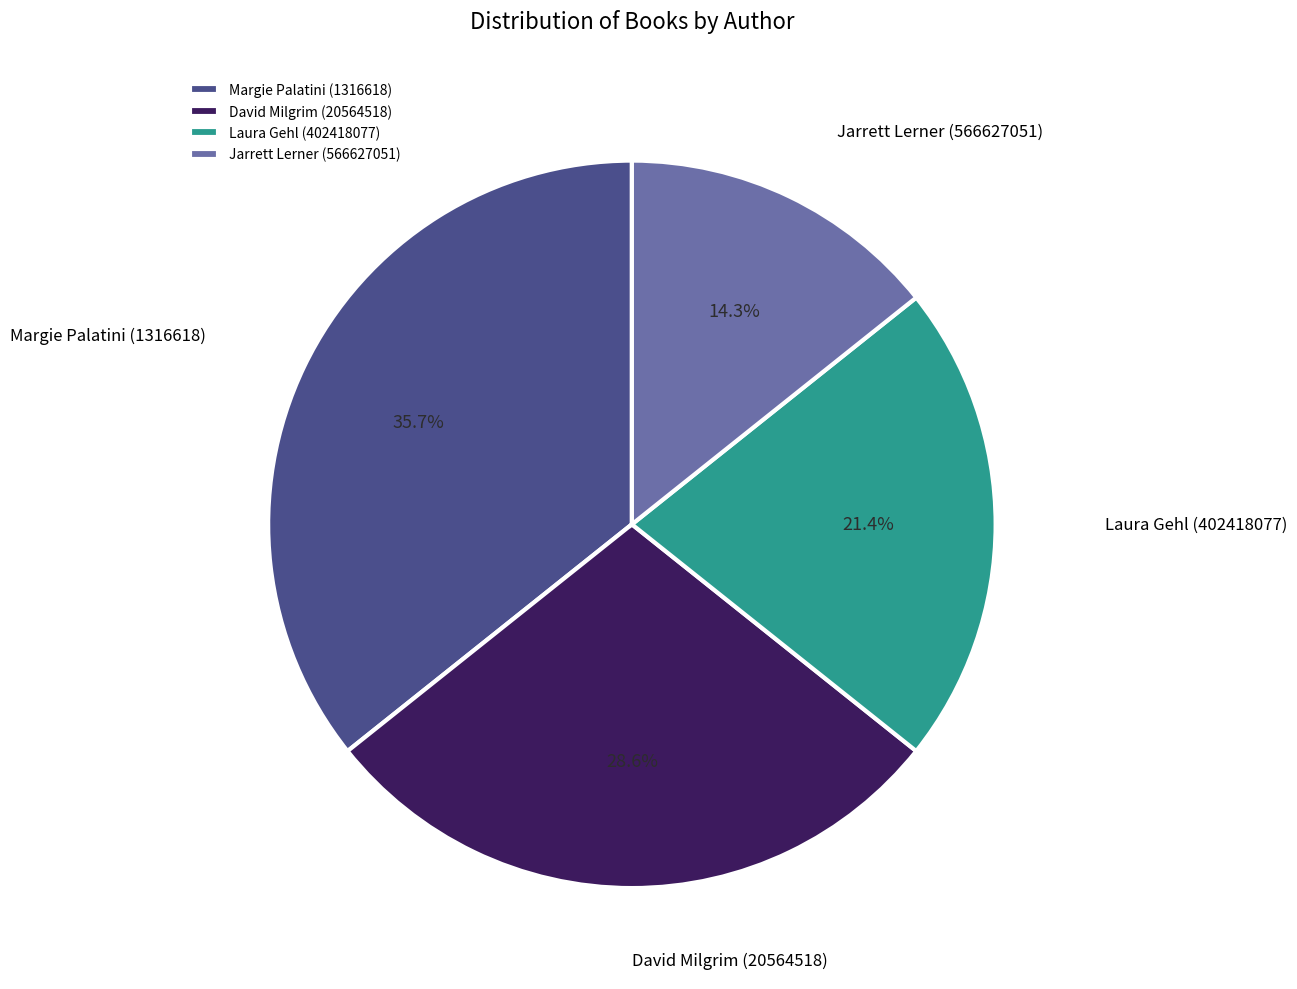

How many slices are in this pie chart?

4